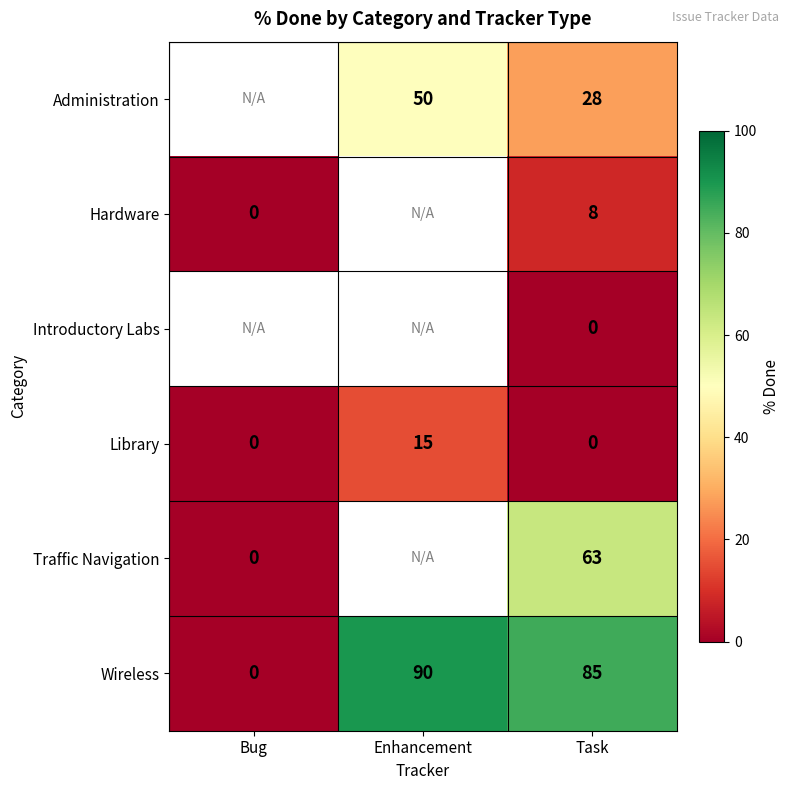

At which label does Library reach its peak?

Enhancement